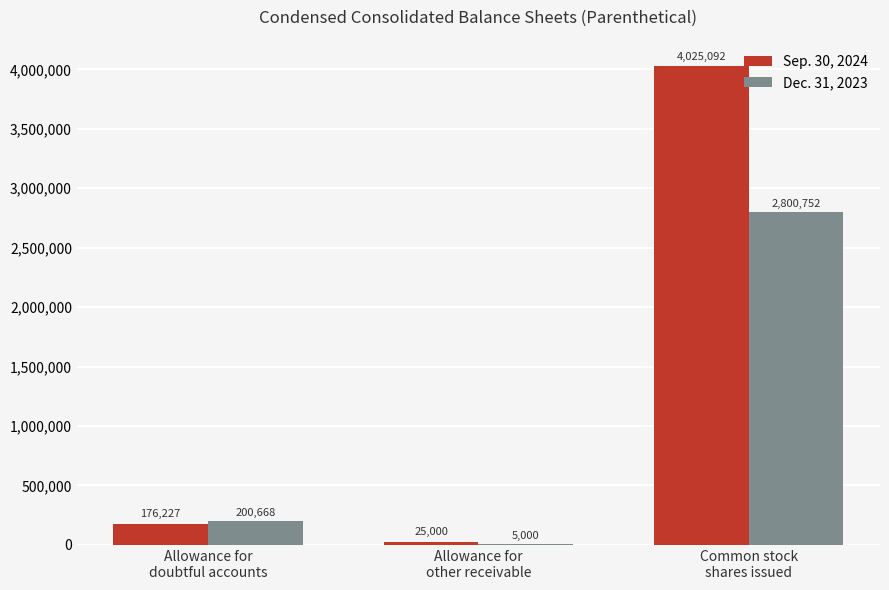

Which series has the largest total across all categories?

Sep. 30, 2024